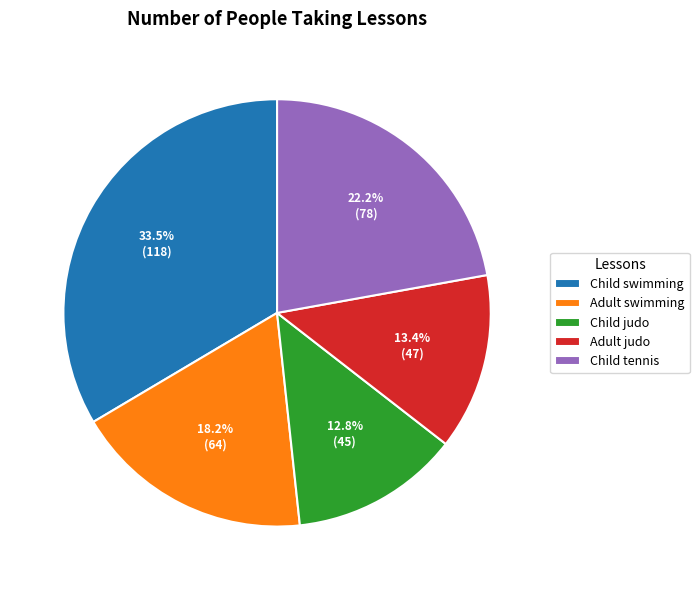

Which category has the biggest portion of the pie?

Child swimming